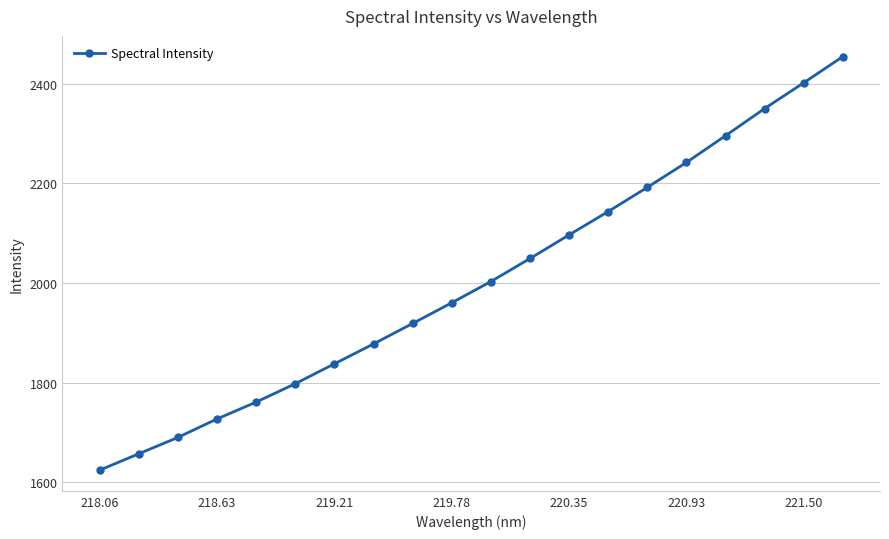

True or false: there are more than 0 points higher than both neighbors.

False